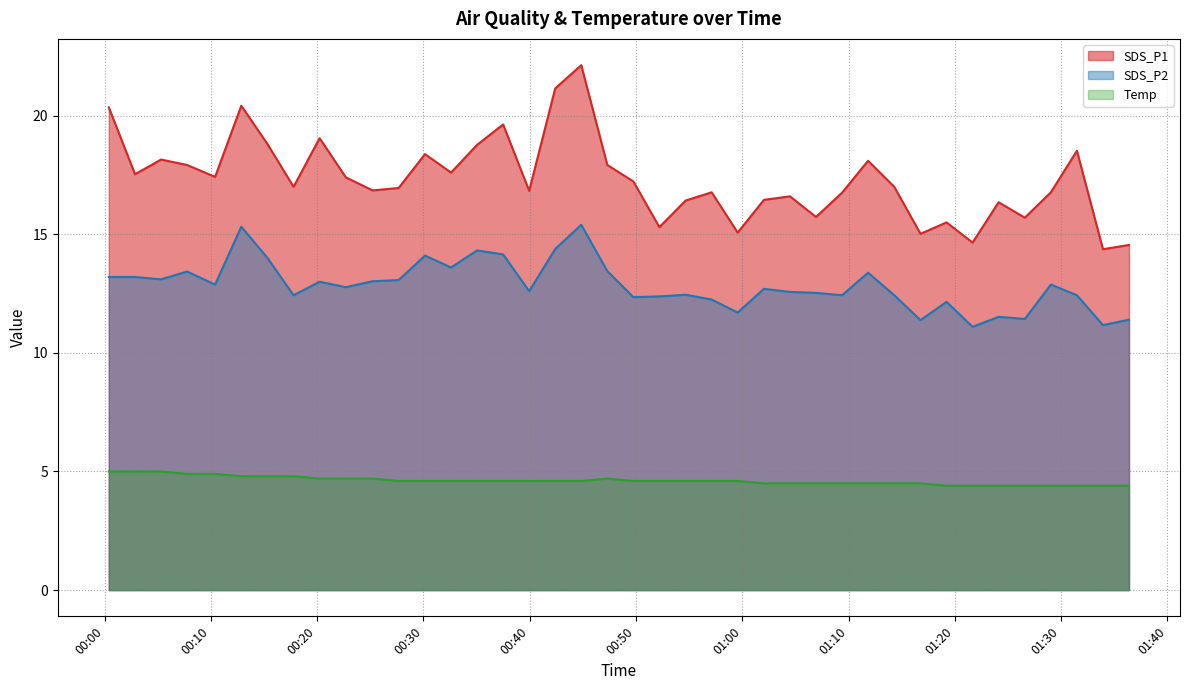

Reading left to right, what are all the values shown in this chart?

SDS_P1: 2023/03/06 00:00:24=20.4	2023/03/06 00:02:52=17.5	2023/03/06 00:05:19=18.1	2023/03/06 00:07:46=17.9	2023/03/06 00:10:24=17.4	2023/03/06 00:12:52=20.4	2023/03/06 00:15:20=18.8	2023/03/06 00:17:47=17.0	2023/03/06 00:20:14=19.1	2023/03/06 00:22:42=17.4	2023/03/06 00:25:13=16.9	2023/03/06 00:27:40=16.9	2023/03/06 00:30:09=18.4	2023/03/06 00:32:36=17.6	2023/03/06 00:35:03=18.8	2023/03/06 00:37:30=19.6	2023/03/06 00:39:57=16.8	2023/03/06 00:42:24=21.1	2023/03/06 00:44:51=22.1	2023/03/06 00:47:18=17.9	2023/03/06 00:49:45=17.2	2023/03/06 00:52:12=15.3	2023/03/06 00:54:40=16.4	2023/03/06 00:57:07=16.8	2023/03/06 00:59:34=15.1	2023/03/06 01:02:02=16.4	2023/03/06 01:04:29=16.6	2023/03/06 01:06:56=15.7	2023/03/06 01:09:23=16.8	2023/03/06 01:11:50=18.1	2023/03/06 01:14:18=17.0	2023/03/06 01:16:46=15.0	2023/03/06 01:19:13=15.5	2023/03/06 01:21:40=14.7	2023/03/06 01:24:07=16.4	2023/03/06 01:26:35=15.7	2023/03/06 01:29:02=16.8	2023/03/06 01:31:29=18.5	2023/03/06 01:33:56=14.4	2023/03/06 01:36:23=14.6
SDS_P2: 2023/03/06 00:00:24=13.2	2023/03/06 00:02:52=13.2	2023/03/06 00:05:19=13.1	2023/03/06 00:07:46=13.4	2023/03/06 00:10:24=12.9	2023/03/06 00:12:52=15.3	2023/03/06 00:15:20=14.0	2023/03/06 00:17:47=12.4	2023/03/06 00:20:14=13.0	2023/03/06 00:22:42=12.8	2023/03/06 00:25:13=13.0	2023/03/06 00:27:40=13.1	2023/03/06 00:30:09=14.1	2023/03/06 00:32:36=13.6	2023/03/06 00:35:03=14.3	2023/03/06 00:37:30=14.2	2023/03/06 00:39:57=12.6	2023/03/06 00:42:24=14.4	2023/03/06 00:44:51=15.4	2023/03/06 00:47:18=13.4	2023/03/06 00:49:45=12.3	2023/03/06 00:52:12=12.4	2023/03/06 00:54:40=12.4	2023/03/06 00:57:07=12.2	2023/03/06 00:59:34=11.7	2023/03/06 01:02:02=12.7	2023/03/06 01:04:29=12.6	2023/03/06 01:06:56=12.5	2023/03/06 01:09:23=12.4	2023/03/06 01:11:50=13.4	2023/03/06 01:14:18=12.4	2023/03/06 01:16:46=11.4	2023/03/06 01:19:13=12.2	2023/03/06 01:21:40=11.1	2023/03/06 01:24:07=11.5	2023/03/06 01:26:35=11.4	2023/03/06 01:29:02=12.9	2023/03/06 01:31:29=12.4	2023/03/06 01:33:56=11.2	2023/03/06 01:36:23=11.4
Temp: 2023/03/06 00:00:24=5.0	2023/03/06 00:02:52=5.0	2023/03/06 00:05:19=5.0	2023/03/06 00:07:46=4.9	2023/03/06 00:10:24=4.9	2023/03/06 00:12:52=4.8	2023/03/06 00:15:20=4.8	2023/03/06 00:17:47=4.8	2023/03/06 00:20:14=4.7	2023/03/06 00:22:42=4.7	2023/03/06 00:25:13=4.7	2023/03/06 00:27:40=4.6	2023/03/06 00:30:09=4.6	2023/03/06 00:32:36=4.6	2023/03/06 00:35:03=4.6	2023/03/06 00:37:30=4.6	2023/03/06 00:39:57=4.6	2023/03/06 00:42:24=4.6	2023/03/06 00:44:51=4.6	2023/03/06 00:47:18=4.7	2023/03/06 00:49:45=4.6	2023/03/06 00:52:12=4.6	2023/03/06 00:54:40=4.6	2023/03/06 00:57:07=4.6	2023/03/06 00:59:34=4.6	2023/03/06 01:02:02=4.5	2023/03/06 01:04:29=4.5	2023/03/06 01:06:56=4.5	2023/03/06 01:09:23=4.5	2023/03/06 01:11:50=4.5	2023/03/06 01:14:18=4.5	2023/03/06 01:16:46=4.5	2023/03/06 01:19:13=4.4	2023/03/06 01:21:40=4.4	2023/03/06 01:24:07=4.4	2023/03/06 01:26:35=4.4	2023/03/06 01:29:02=4.4	2023/03/06 01:31:29=4.4	2023/03/06 01:33:56=4.4	2023/03/06 01:36:23=4.4